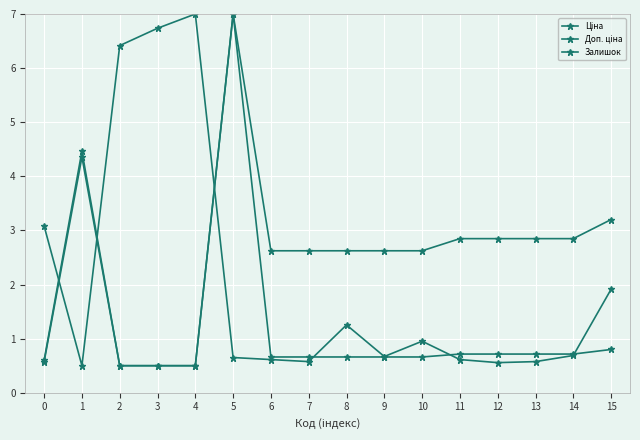

At 8, list the series in order from largest to smallest.

Доп. ціна, Залишок, Ціна